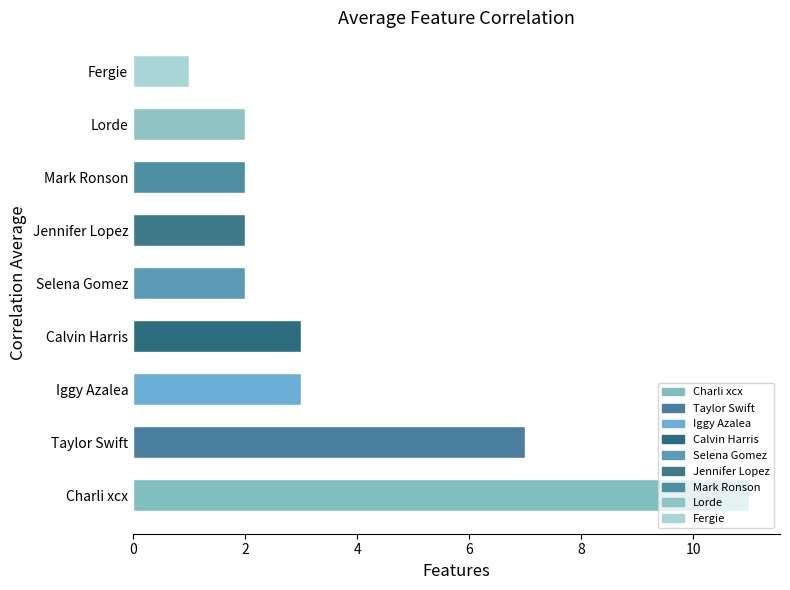

Which category has the highest value across all series?

Charli xcx